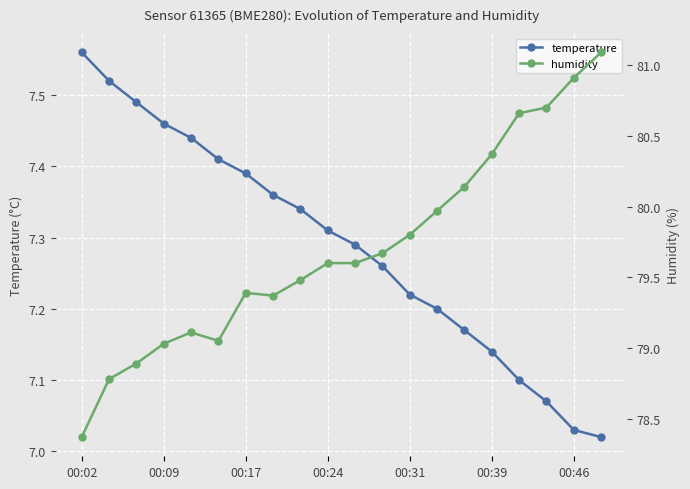

Count the number of categories in the chart.

20